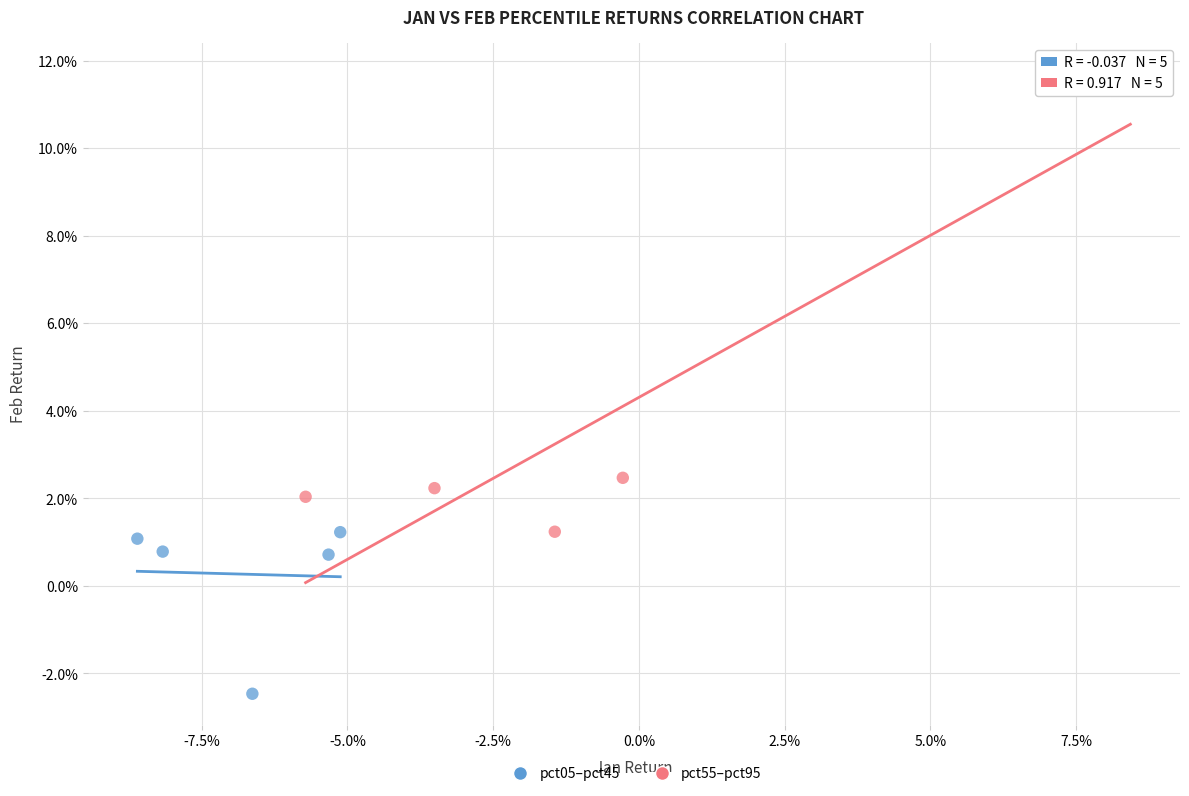

Which series has the widest spread of Y values?

pct55–pct95